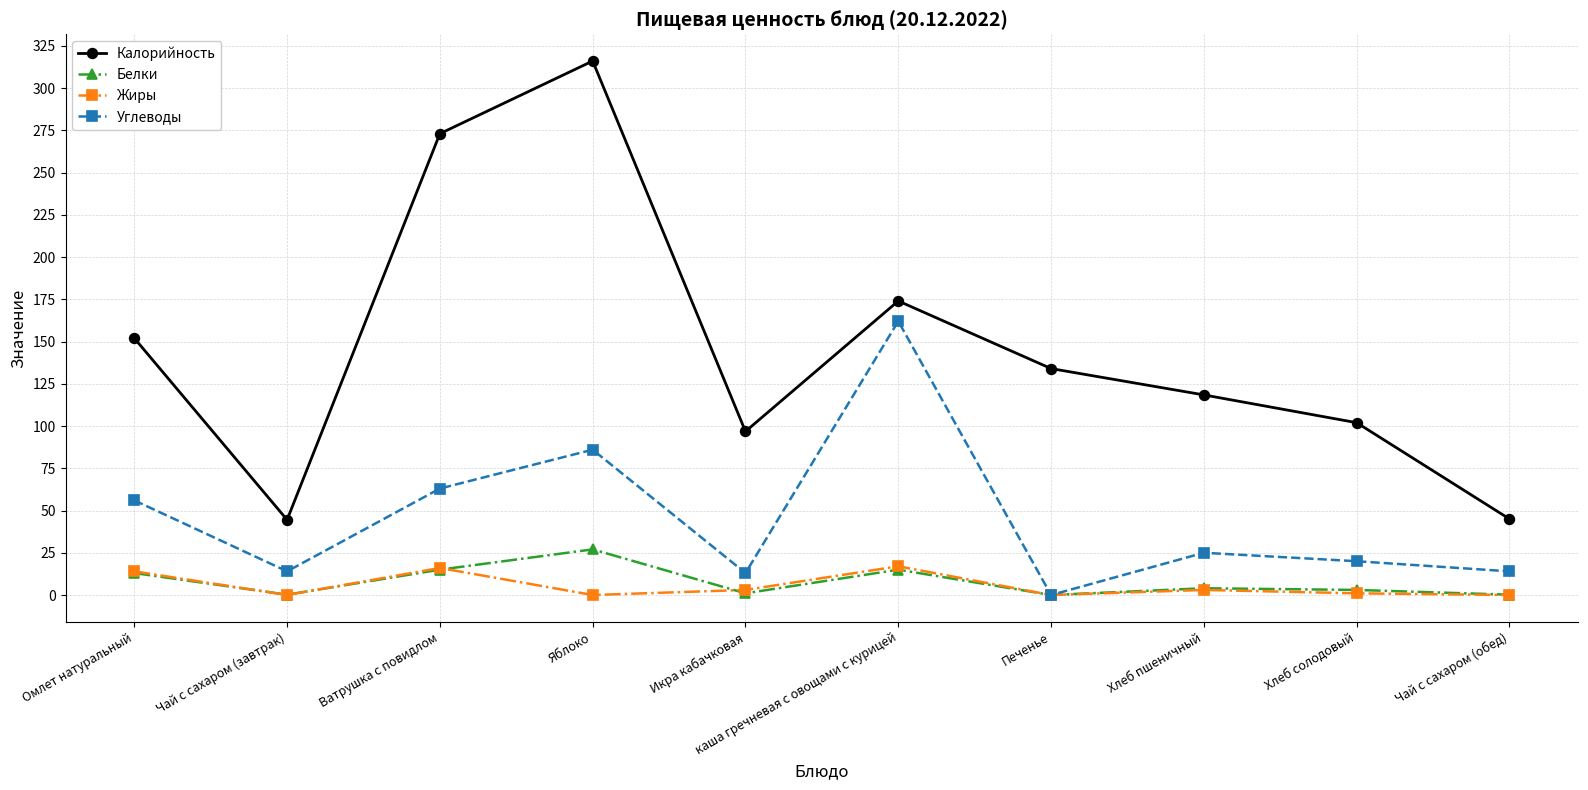

What position from the right is Ватрушка с повидлом?

8